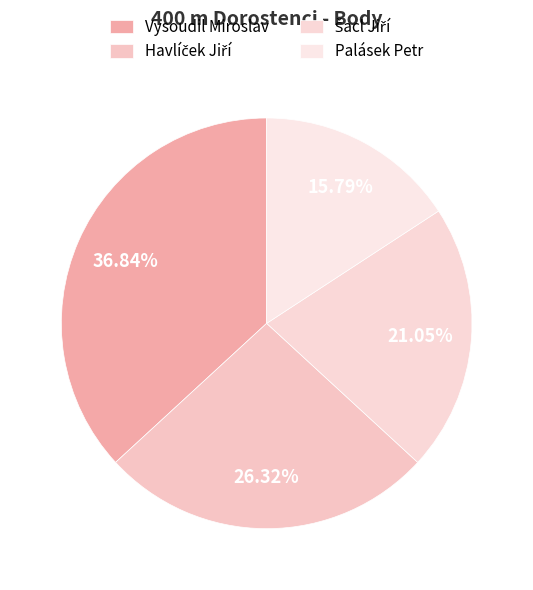

Which category has the smallest portion of the pie?

Palásek Petr